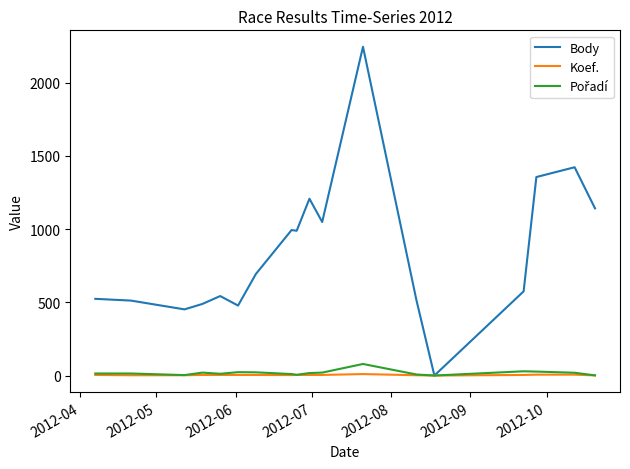

How many lines are shown in the chart?

3